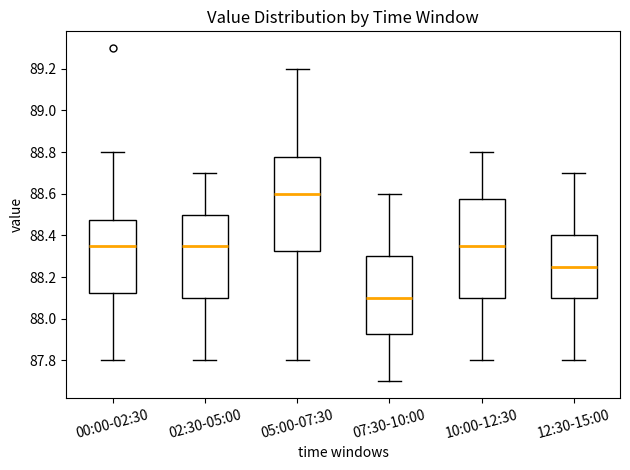

Where is the lower edge of the box for 10:00-12:30 on the y-axis? The values are not printed on the chart, so give them approximately, as read against the axis.

88.10